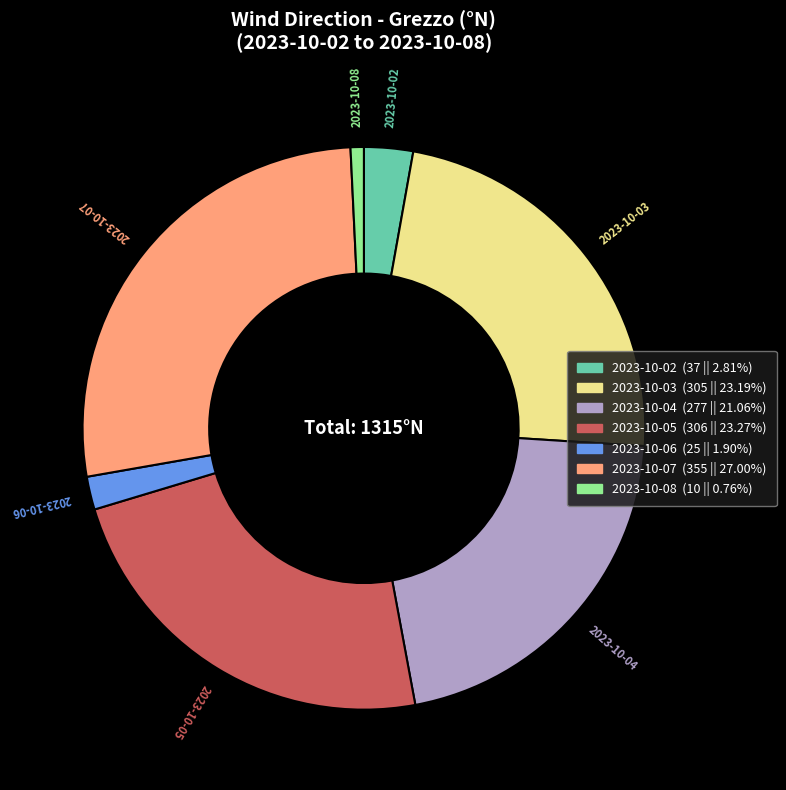

What is the ratio of the value at 2023-10-05 to the value at 2023-10-03?

1.0